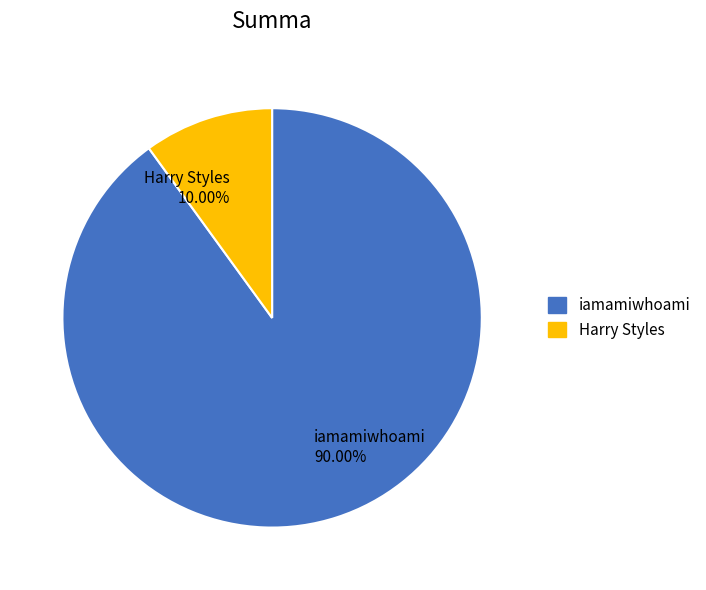

Approximately how many times larger is the value at iamamiwhoami compared to Harry Styles?

9.0